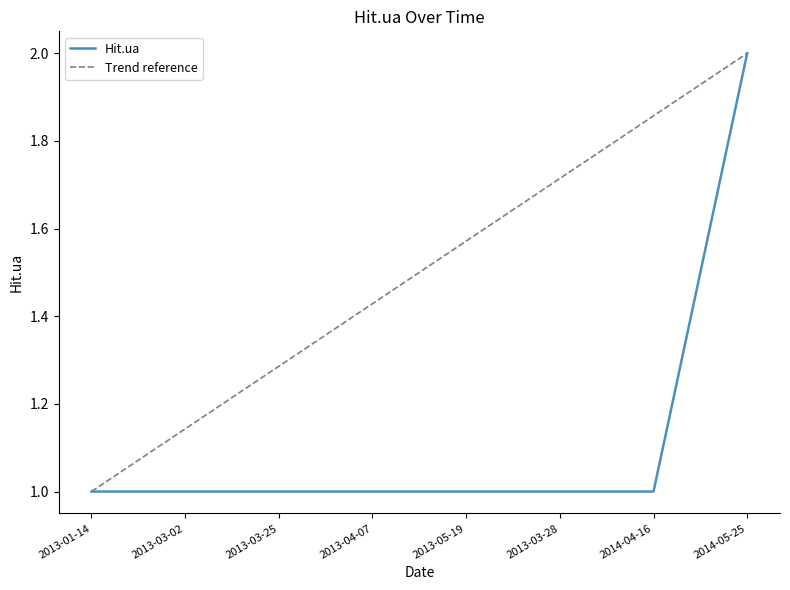

Rank the categories by value from lowest to highest.

2013-01-14, 2013-03-02, 2013-03-25, 2013-04-07, 2013-05-19, 2013-03-28, 2014-04-16, 2014-05-25